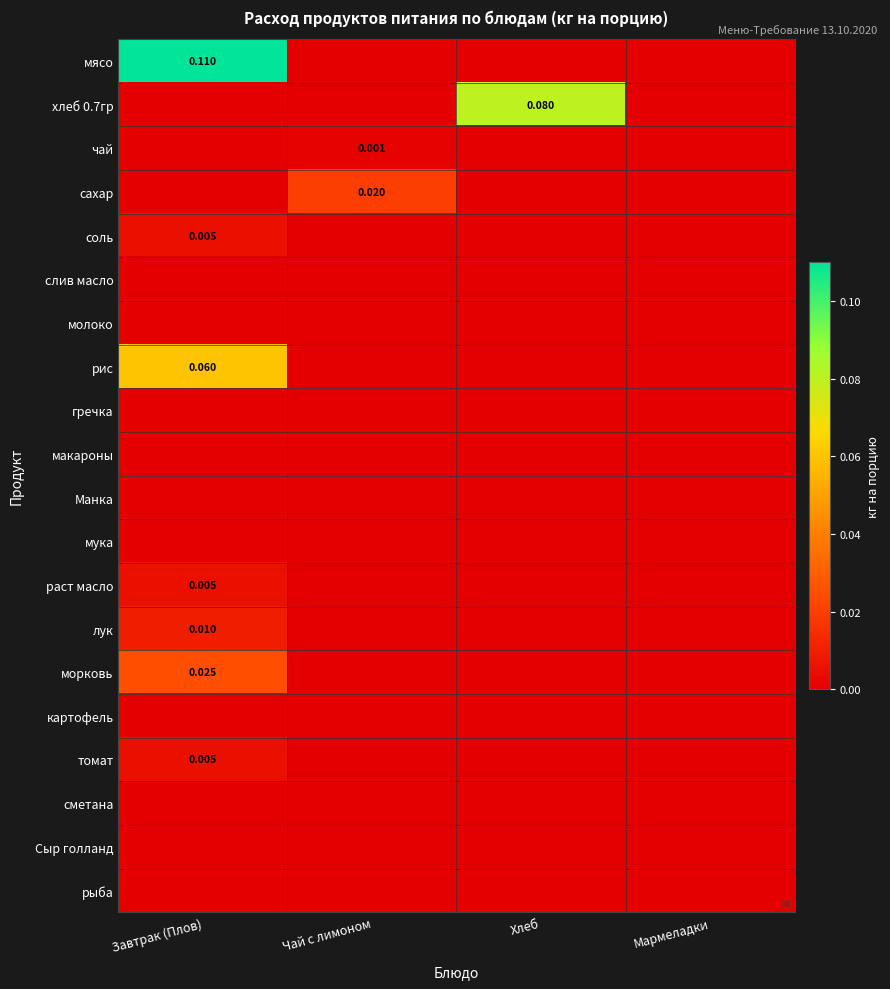

Which series has the widest spread of values?

мясо